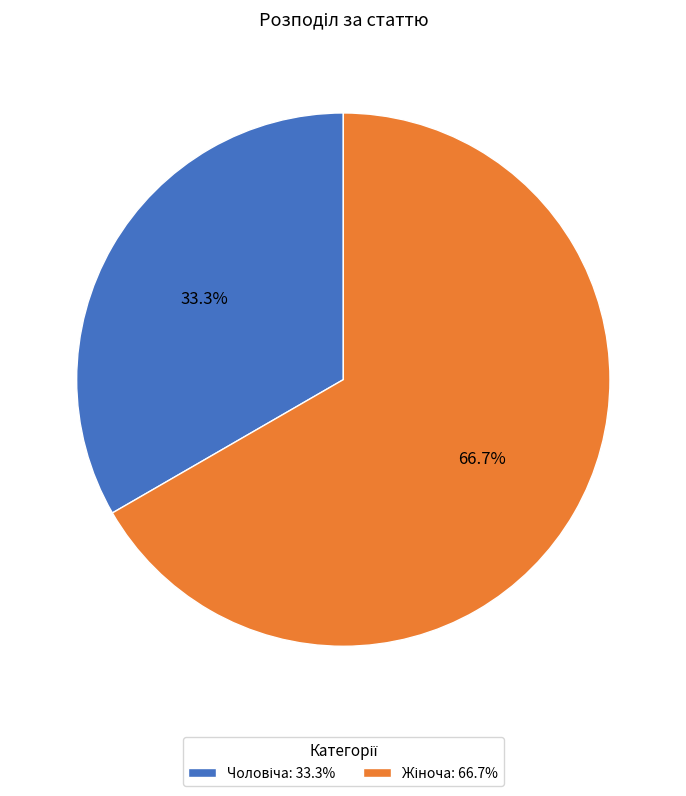

Is there any slice that represents more than half of the pie?

Yes